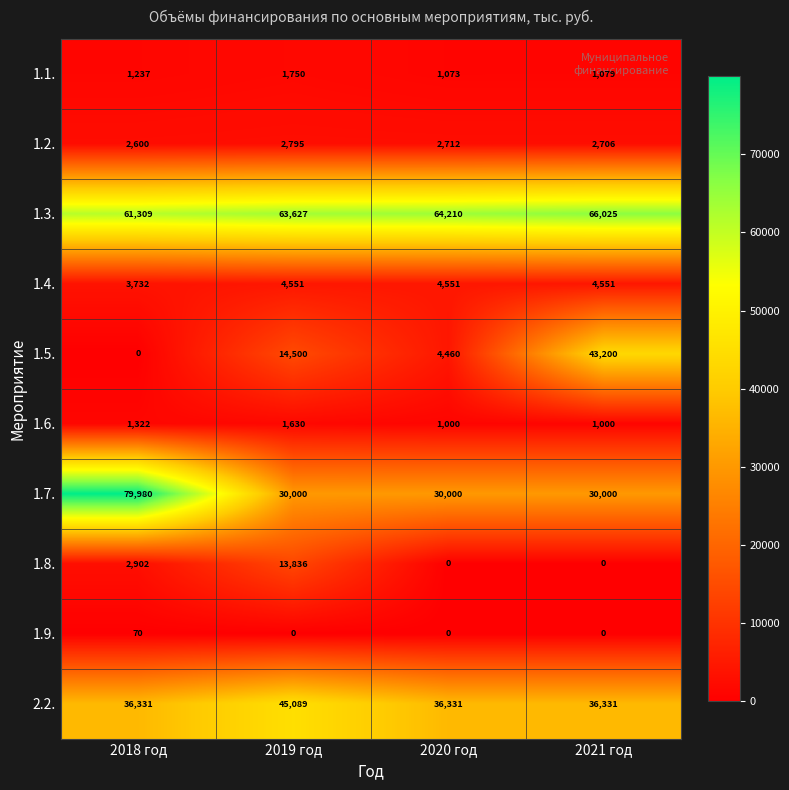

What is the sum of all 1.9. values?

70